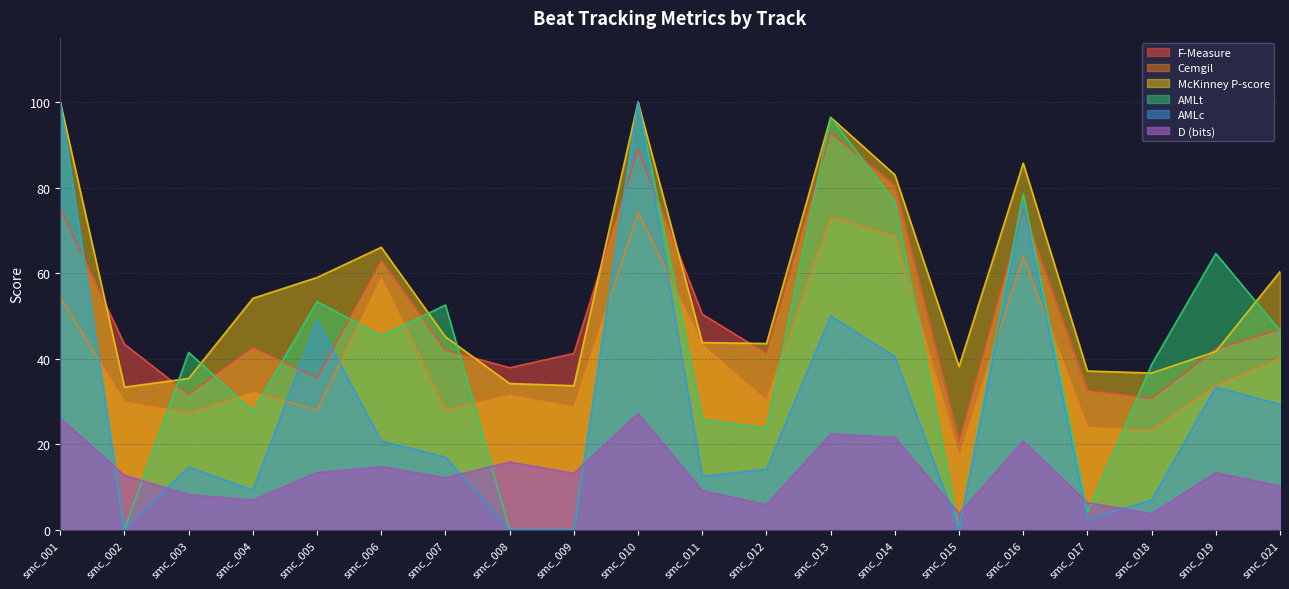

Which series has the largest total across all categories?

McKinney P-score